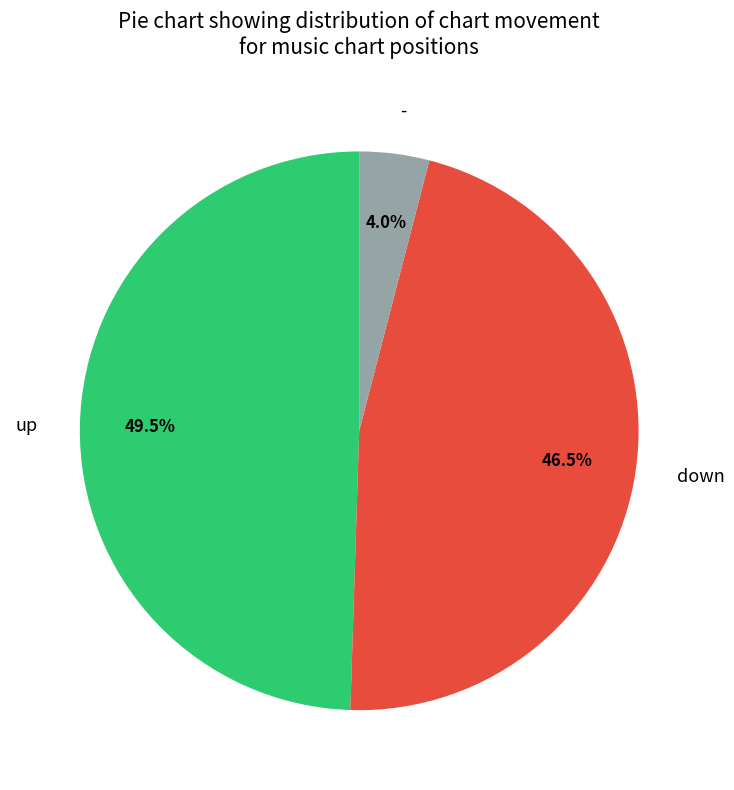

Between up and down, which is larger?

up